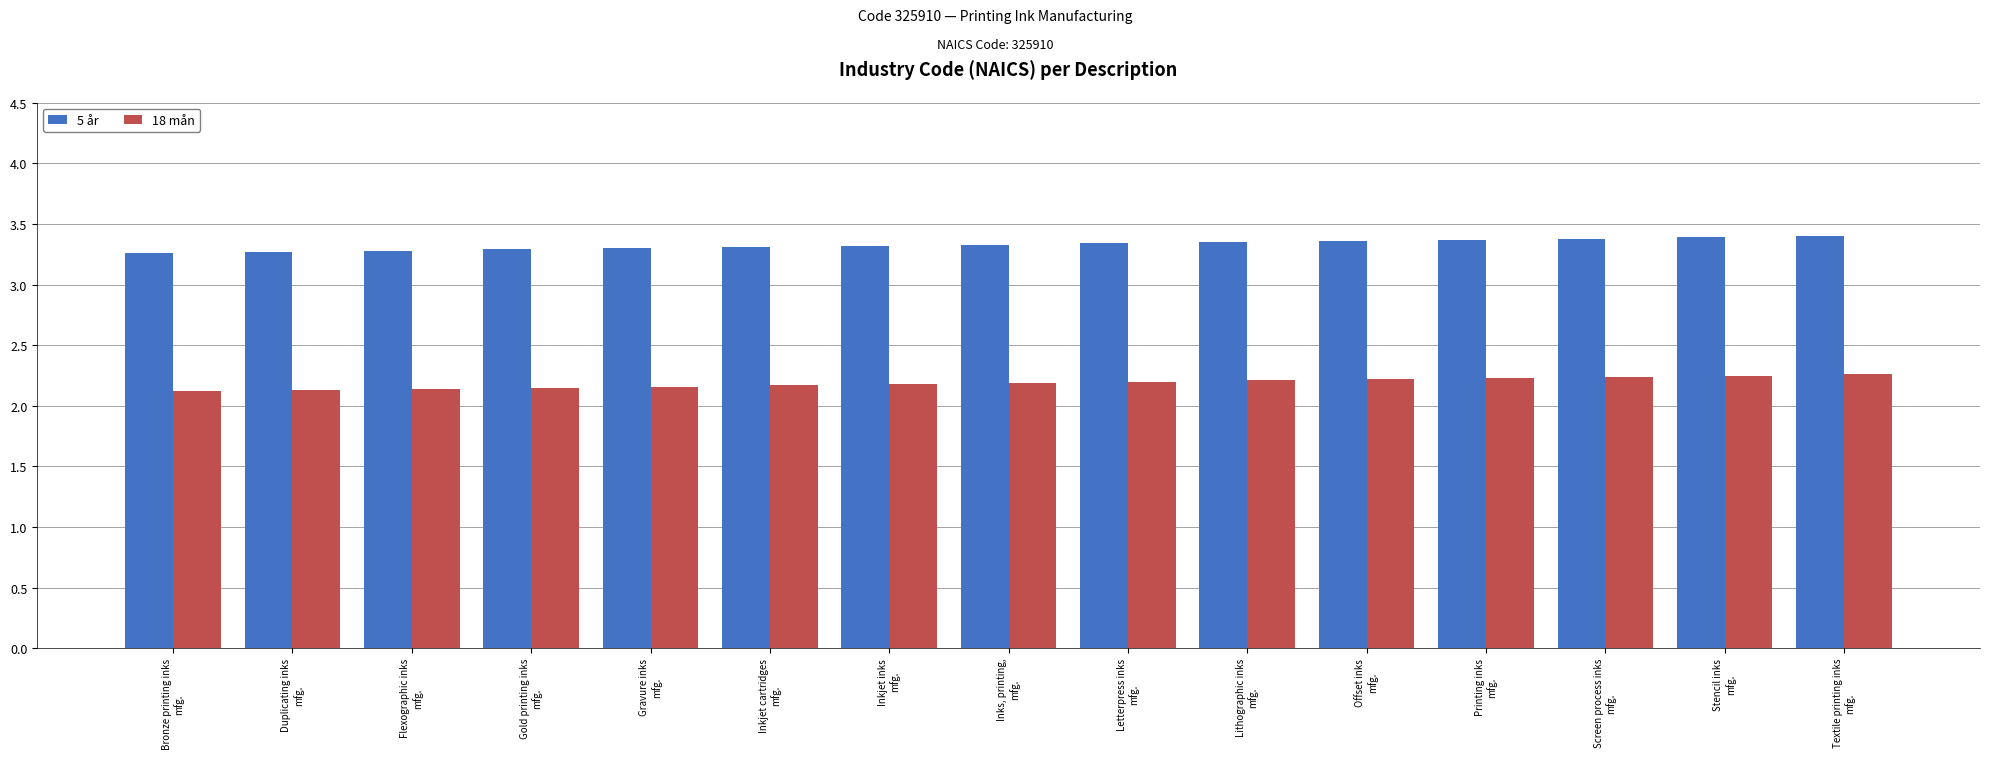

Which series has the largest total across all categories?

5 år